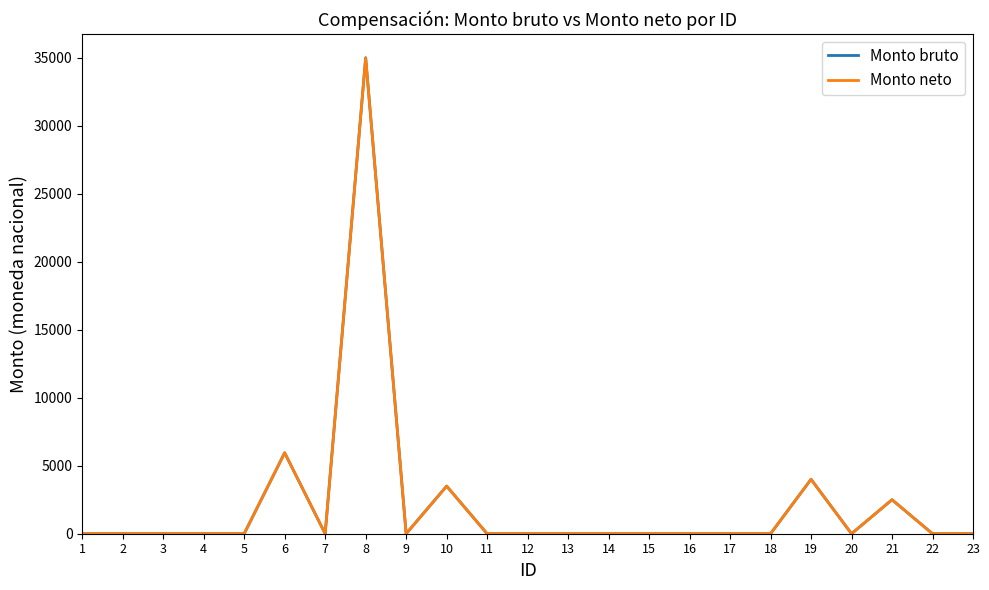

Which series changed the most between 16 and 17?

Monto bruto